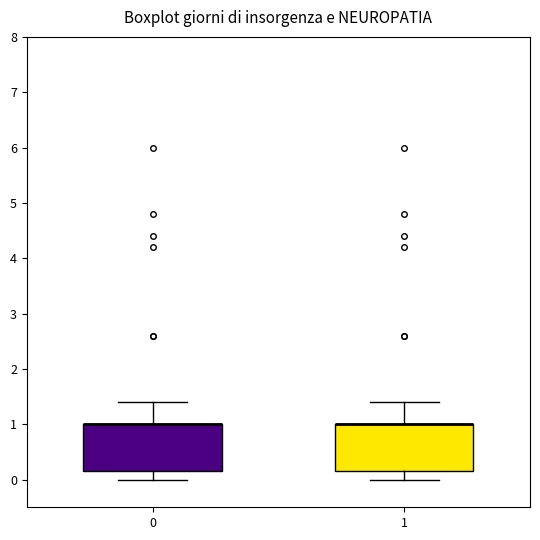

Reading left to right, transcribe this box plot: for each box, give where its median line is, the range the box spans, and where its two whiskers end, as read against the y-axis. The values are not printed on the chart, so give them approximately, as read against the axis.

0: median 1.0 (drawn on the box's upper edge), box 0.2 to 1.0, whiskers 0.0 to 1.4
1: median 1.0 (drawn on the box's upper edge), box 0.2 to 1.0, whiskers 0.0 to 1.4